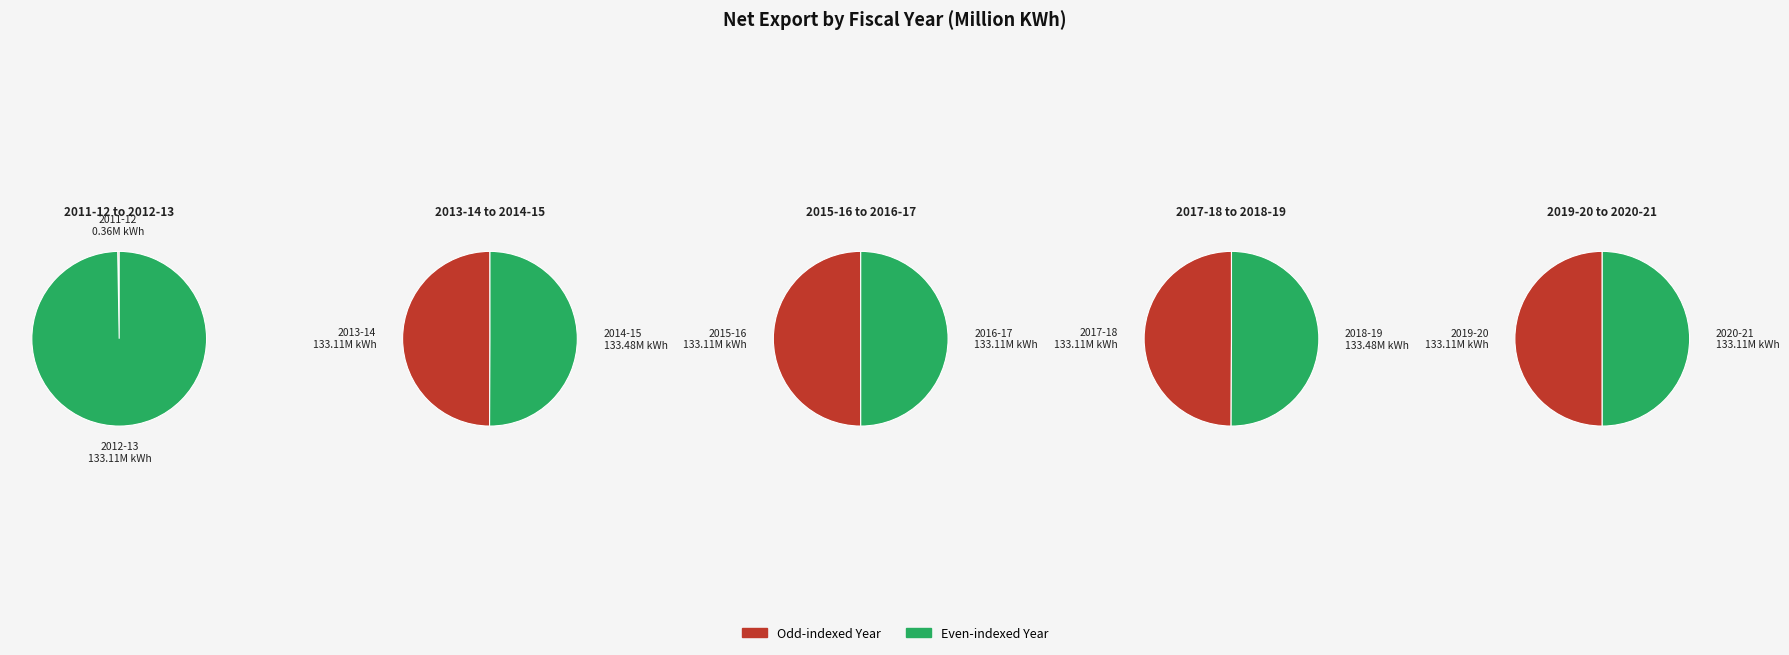

To the nearest percent, what is the combined percentage of 2018-19 and 2016-17?

22%